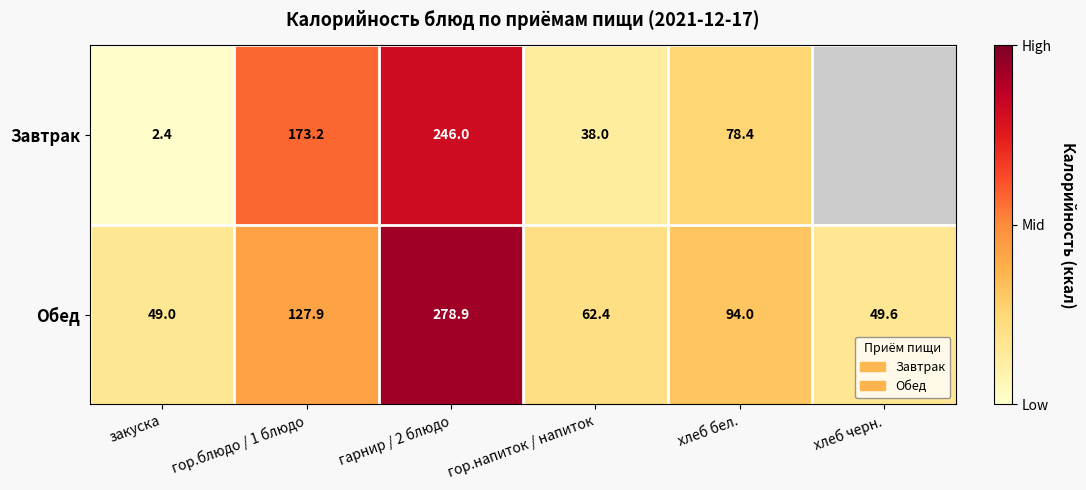

Is the value of Обед at гор.напиток / напиток greater than the value of Завтрак at закуска?

Yes